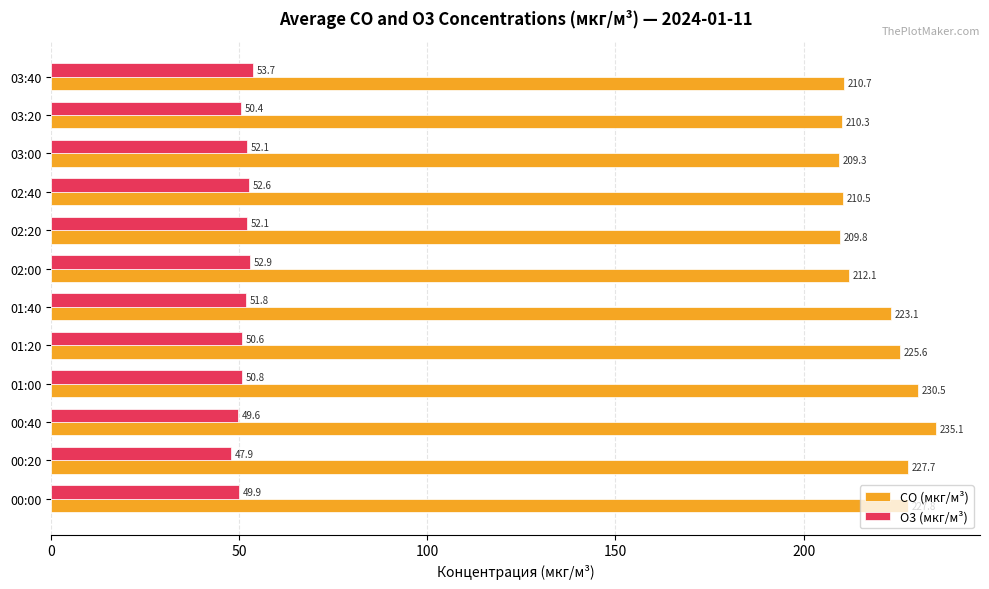

Which label corresponds to the smallest value in the chart?

00:20